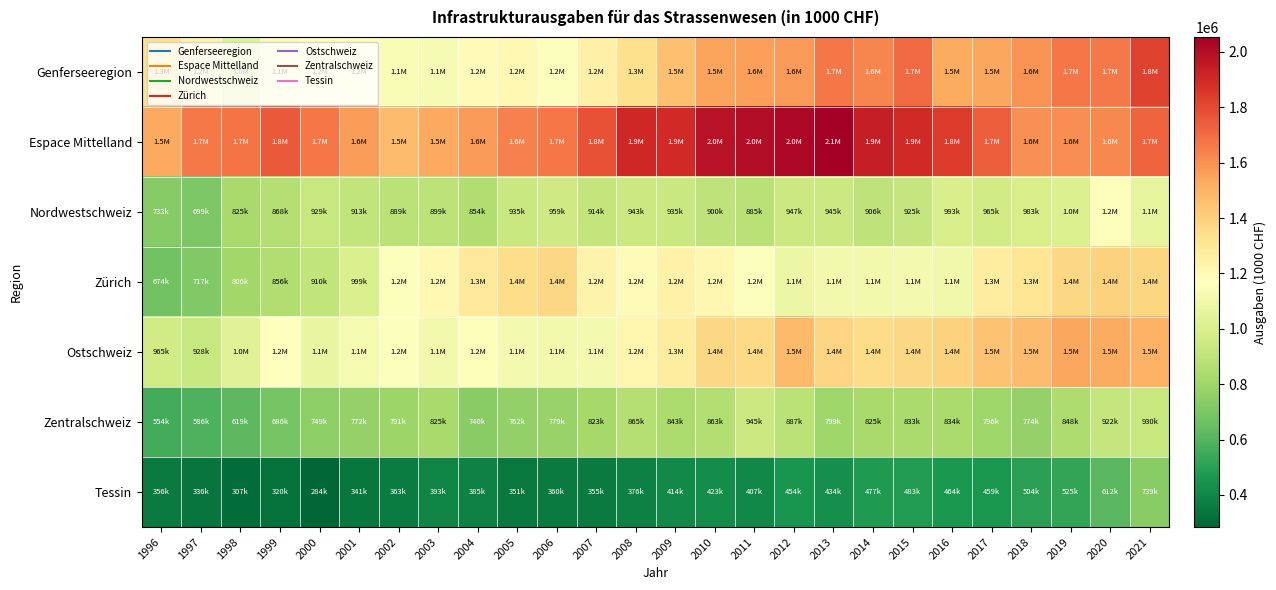

How many data points does each series have?

26